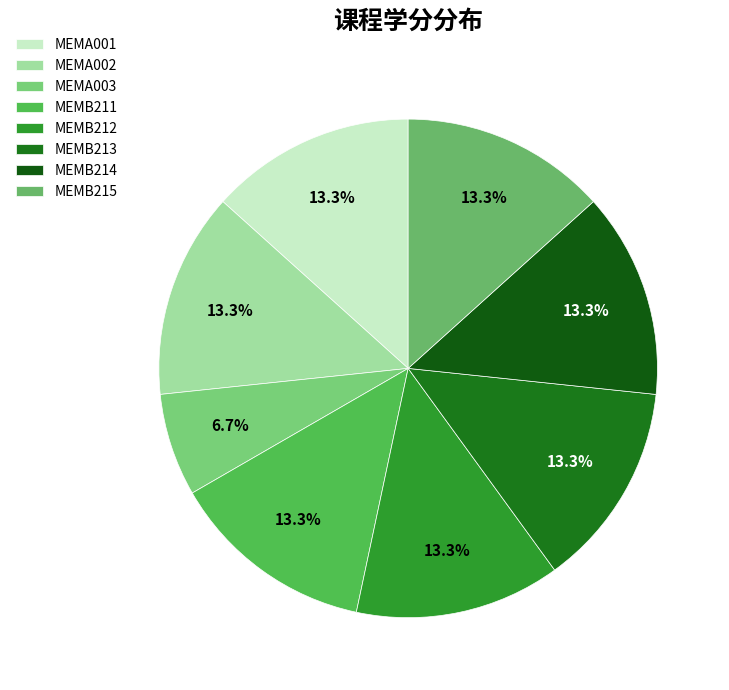

True or false: MEMA002 accounts for 13% of the total.

True